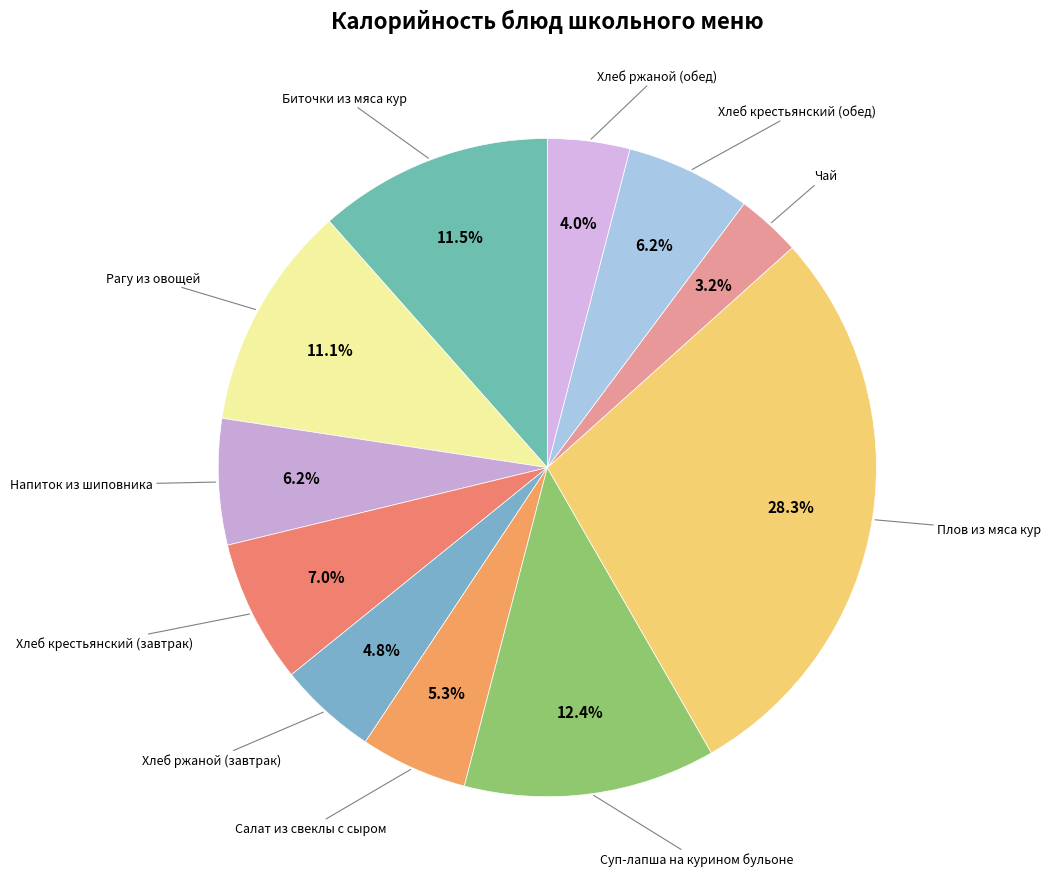

How many slices are in this pie chart?

11